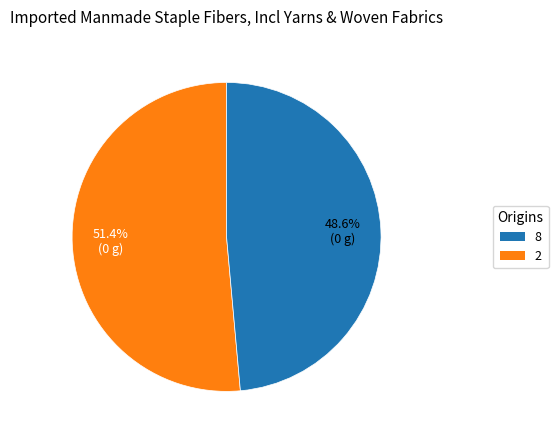

To the nearest percent, what is the difference between the largest and smallest slice percentages?

3%